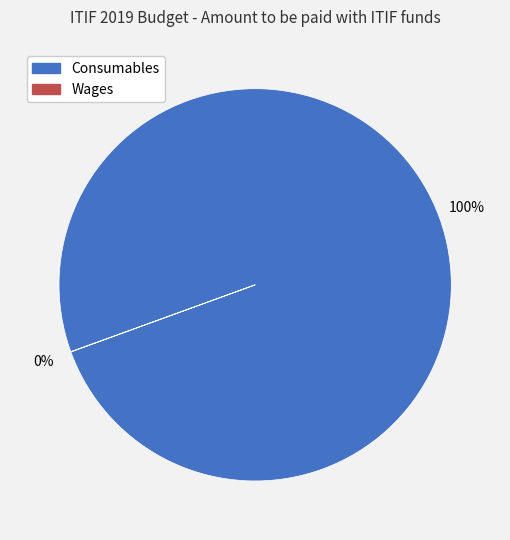

Is it true that Consumables is 100% of the pie?

True